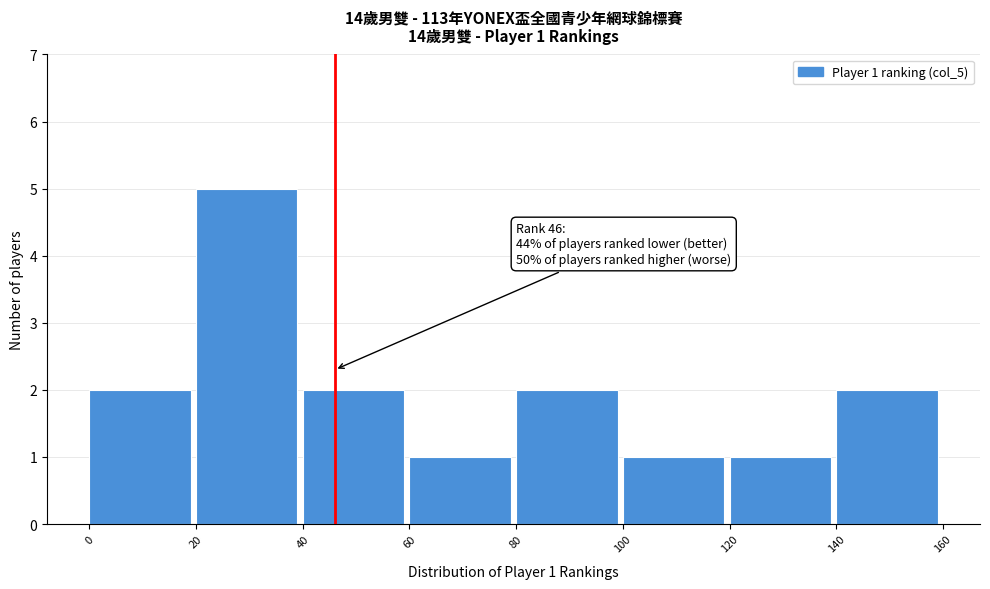

Which range on the x-axis has the tallest bar?

20 to 40